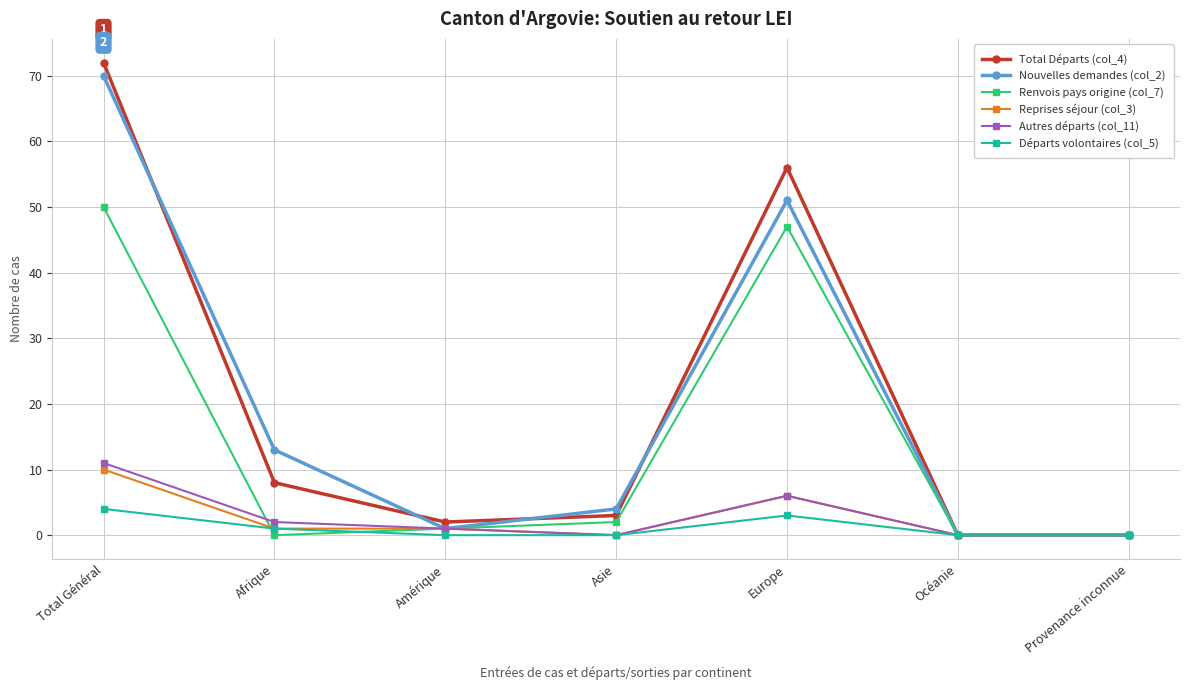

At which category is the sum across all series the highest?

Total Général